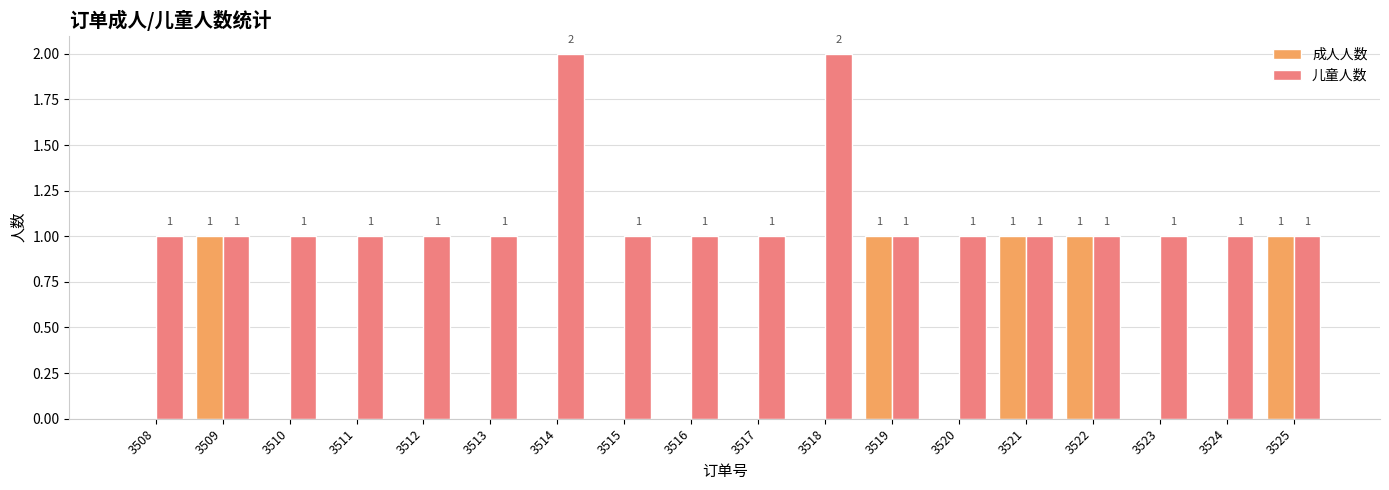

Reading left to right, transcribe all the data shown in this chart.

成人人数: 0	1	0	0	0	0	0	0	0	0	0	1	0	1	1	0	0	1
儿童人数: 1	1	1	1	1	1	2	1	1	1	2	1	1	1	1	1	1	1